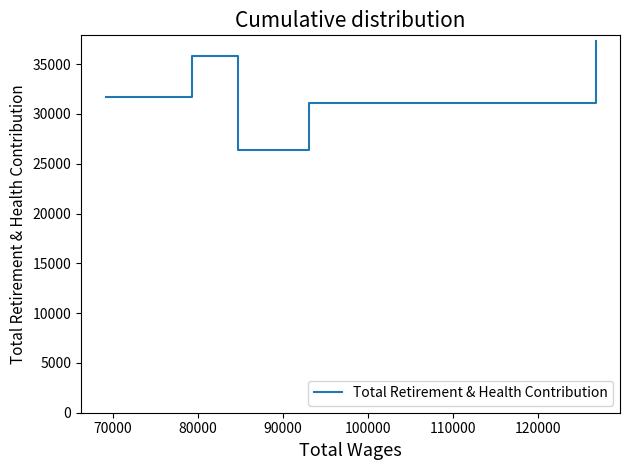

How many interior local valleys (lower than both neighbors) does the data have?

1